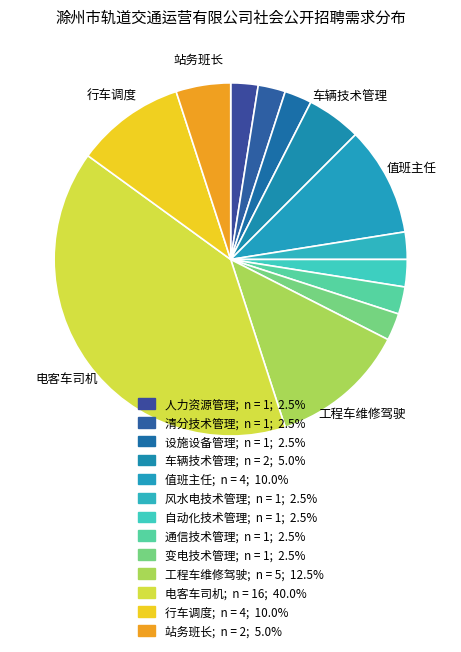

How many segments does this pie chart have?

13